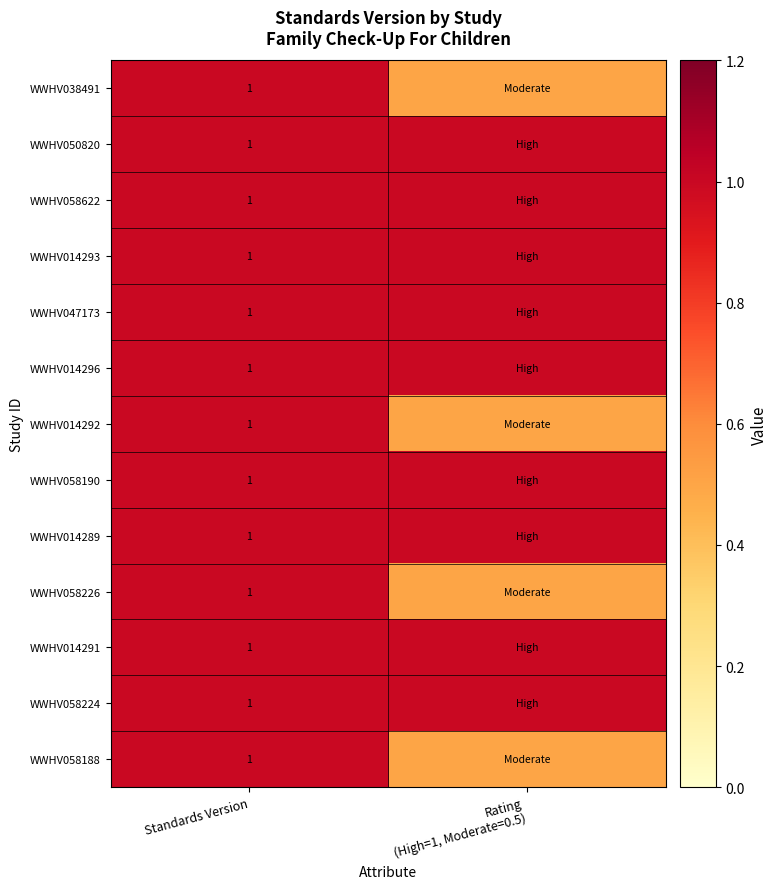

True or false: WWHV050820 has a value of 1.7 at Standards Version.

False